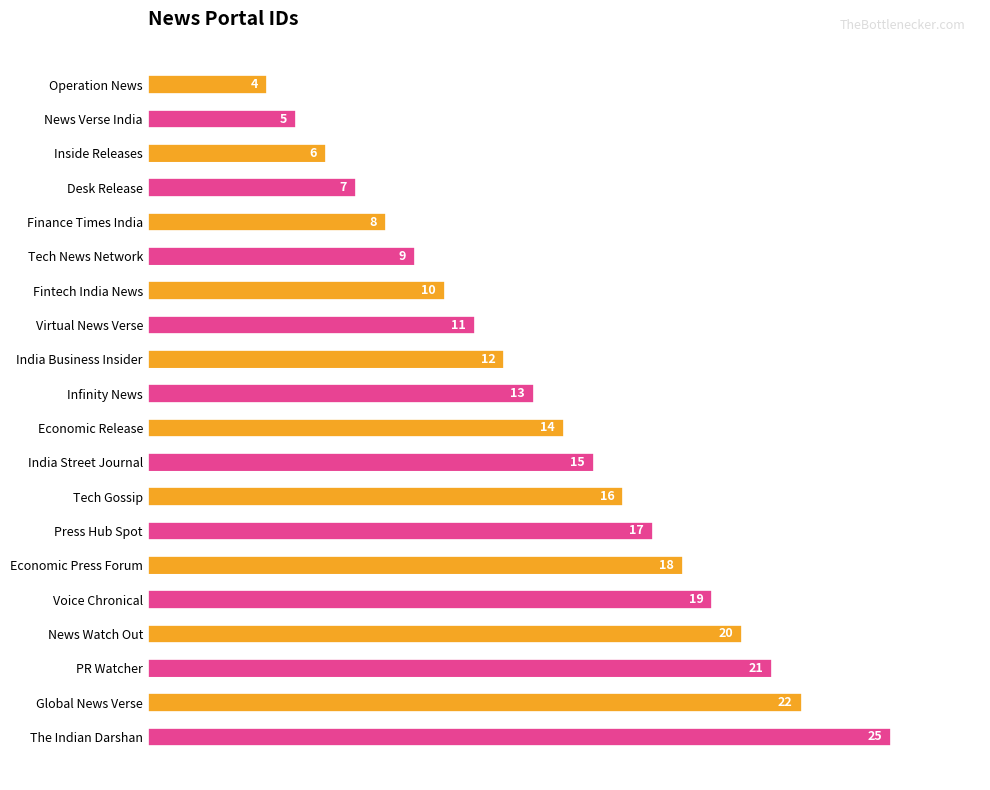

At which label is the value closest to 14?

Economic Release